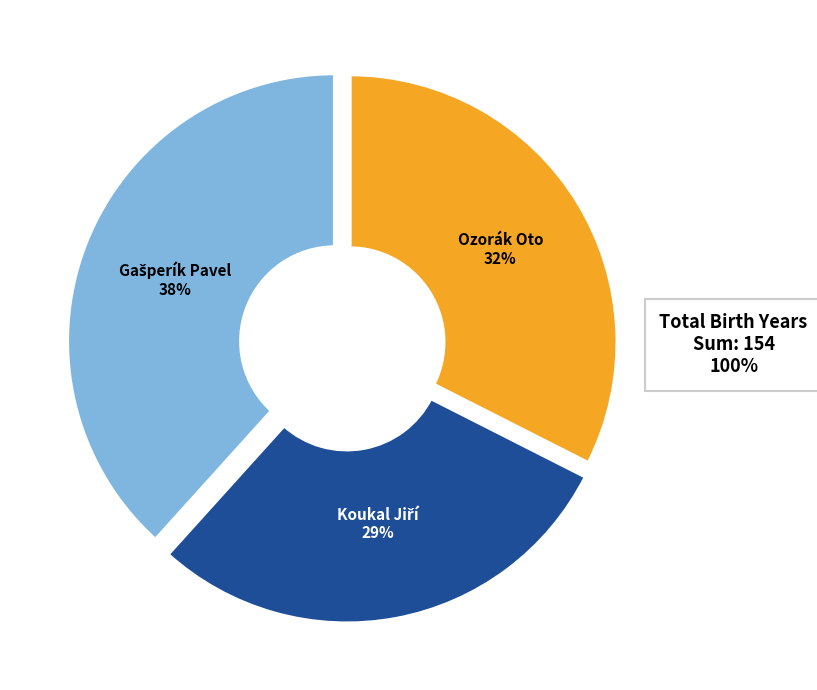

Is there a majority slice in this chart?

No